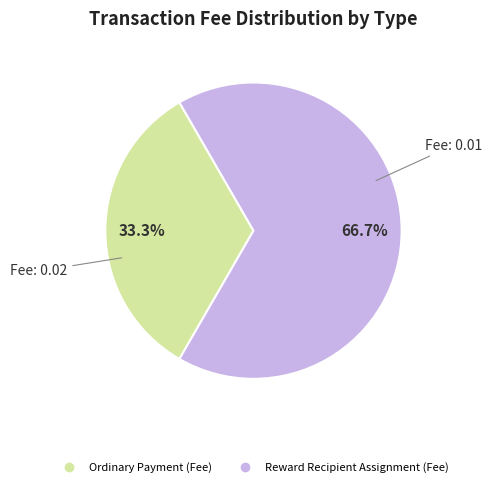

What is the total percentage of Ordinary Payment (Fee) and Reward Recipient Assignment (Fee)?

100.0%